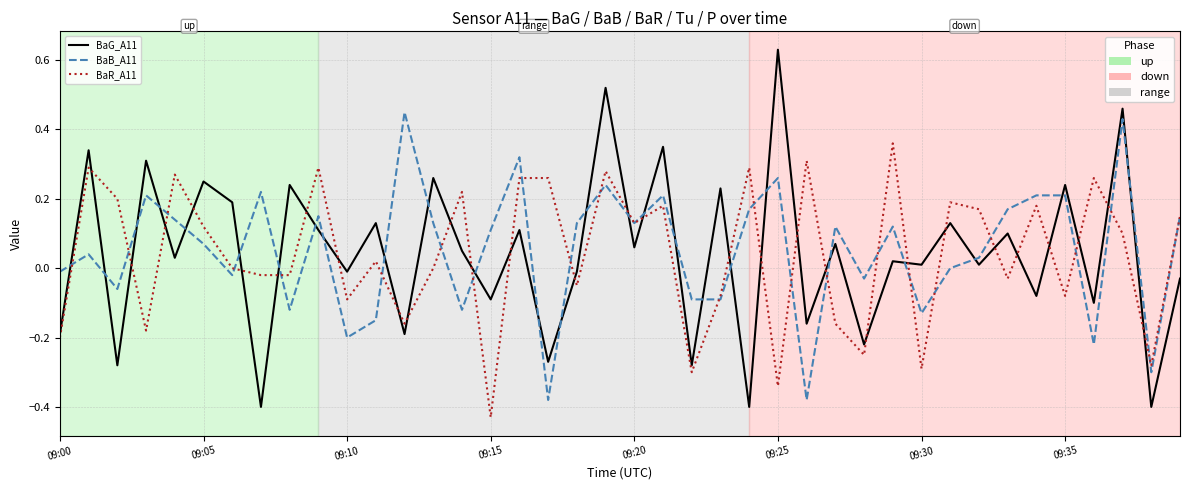

At how many categories does at least one series exceed 0?

35